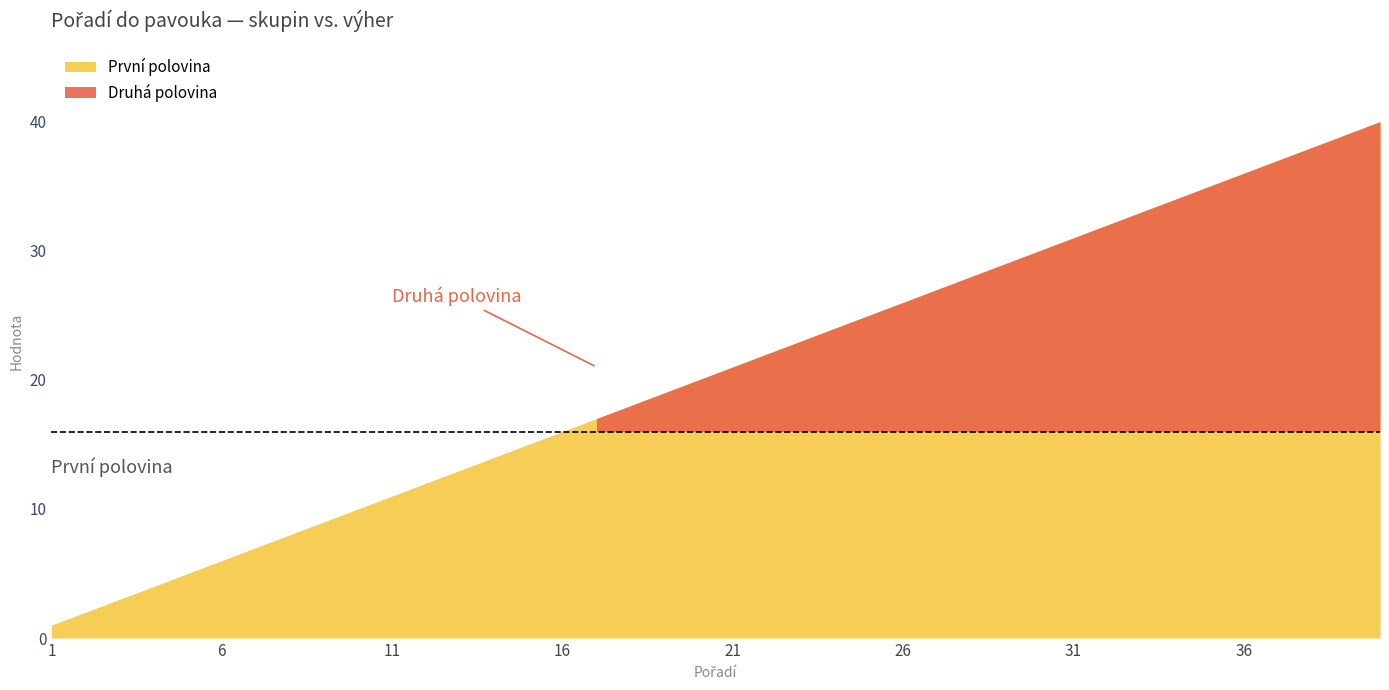

What is the difference between the highest and lowest values at 39?

39